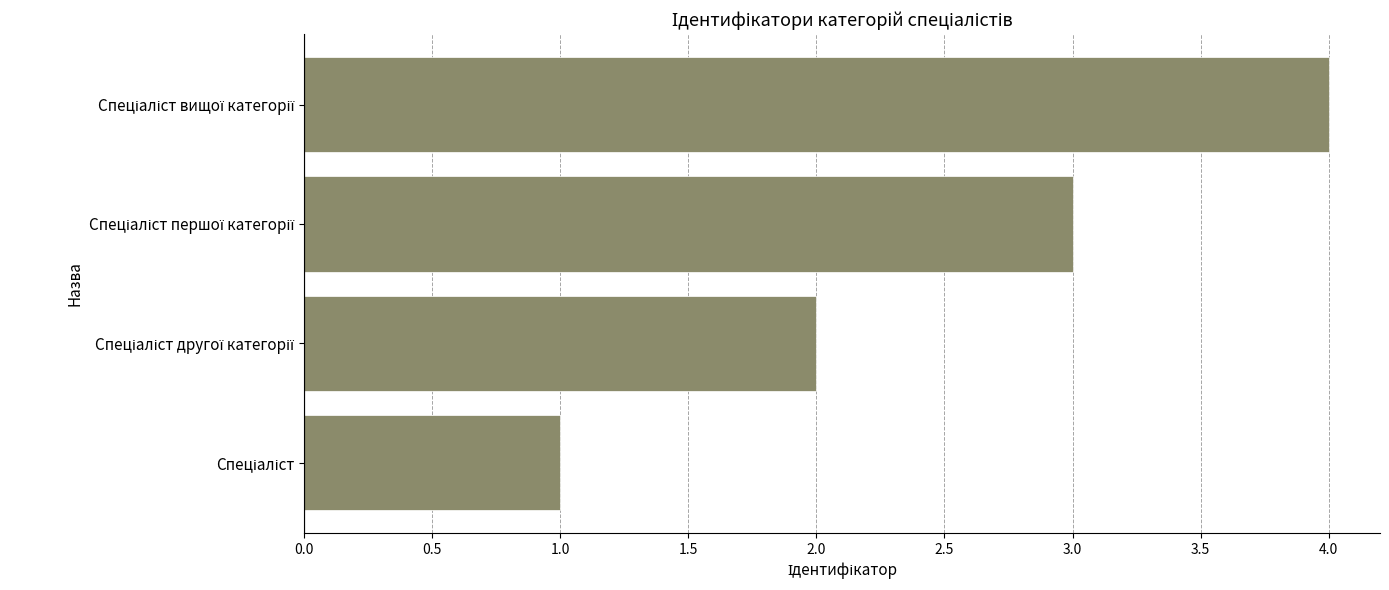

What is the smallest value displayed?

1